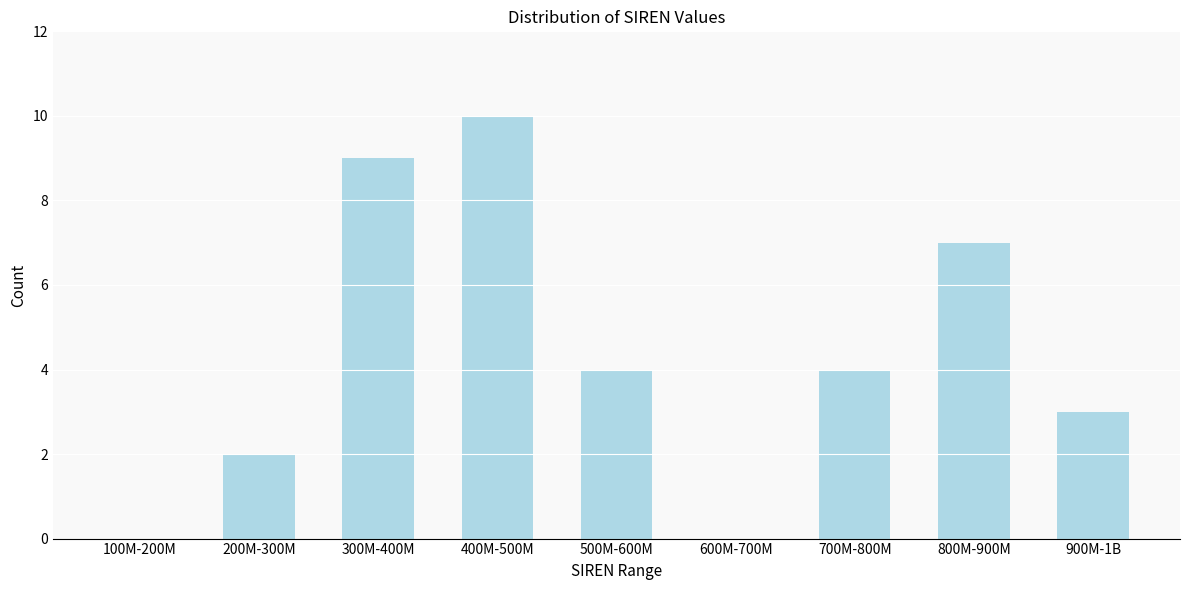

Reading right to left, extract all data points from this chart.

900M-1B=3	800M-900M=7	700M-800M=4	600M-700M=0	500M-600M=4	400M-500M=10	300M-400M=9	200M-300M=2	100M-200M=0